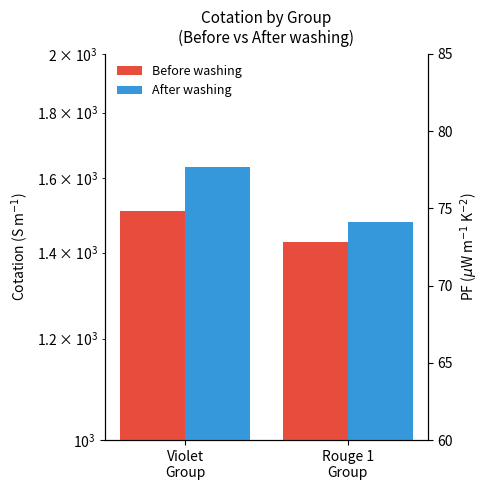

Reading left to right, transcribe all the data shown in this chart.

Before washing: Violet
Group=1508.8	Rouge 1
Group=1427.3
After washing: Violet
Group=1634.0	Rouge 1
Group=1480.0